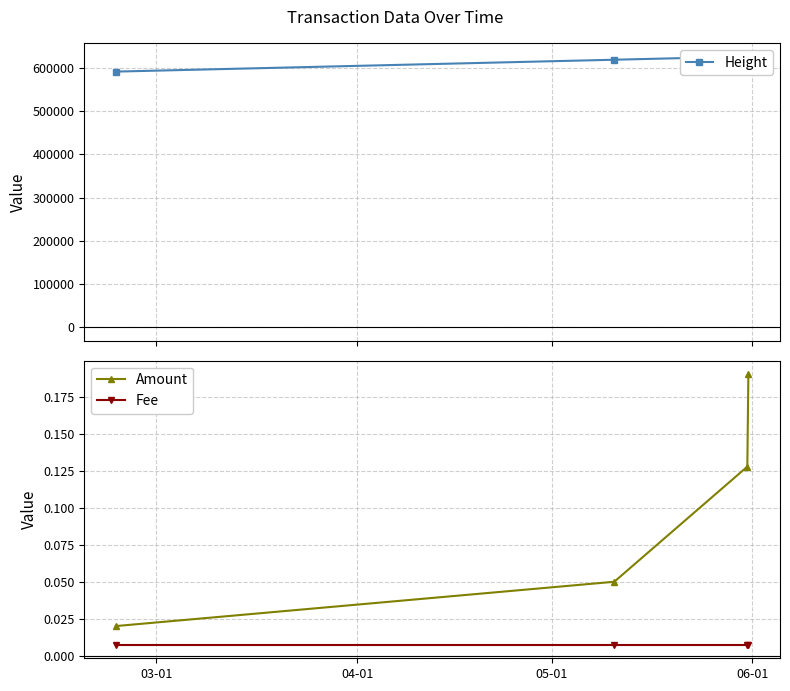

True or false: Amount and Fee cross at least once.

False